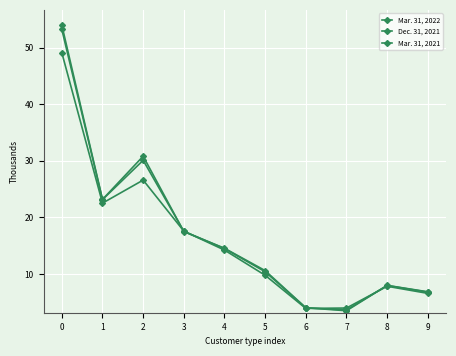

Is it true that Mar. 31, 2022 equals 2712 at 9?

False